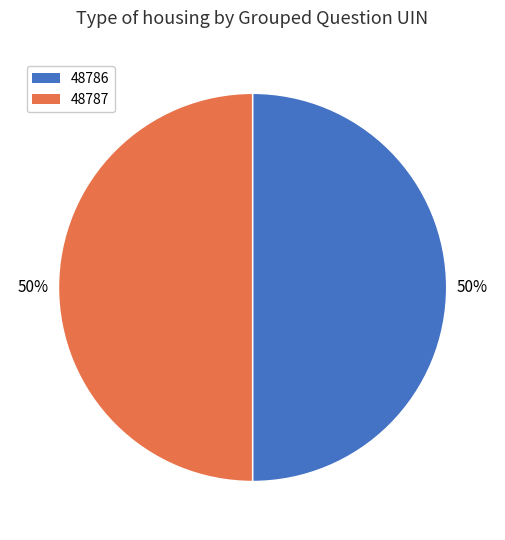

What is the ratio of the value at 48786 to the value at 48787?

1.0